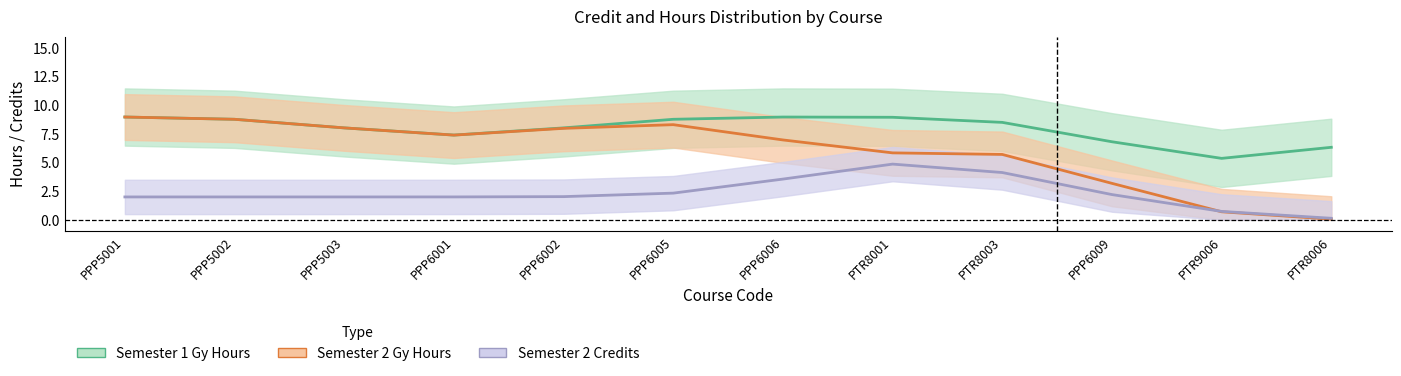

Reading right to left, what are all the values shown in this chart?

Semester 1 Gy Hours: PTR8006=6.3	PTR9006=5.4	PPP6009=6.8	PTR8003=8.5	PTR8001=9.0	PPP6006=9.0	PPP6005=8.8	PPP6002=8.0	PPP6001=7.4	PPP5003=8.0	PPP5002=8.8	PPP5001=9.0
Semester 2 Gy Hours: PTR8006=0.1	PTR9006=0.7	PPP6009=3.2	PTR8003=5.7	PTR8001=5.8	PPP6006=7.0	PPP6005=8.3	PPP6002=8.0	PPP6001=7.4	PPP5003=8.0	PPP5002=8.8	PPP5001=9.0
Semester 2 Credits: PTR8006=0.1	PTR9006=0.7	PPP6009=2.2	PTR8003=4.1	PTR8001=4.9	PPP6006=3.6	PPP6005=2.3	PPP6002=2.0	PPP6001=2.0	PPP5003=2.0	PPP5002=2.0	PPP5001=2.0